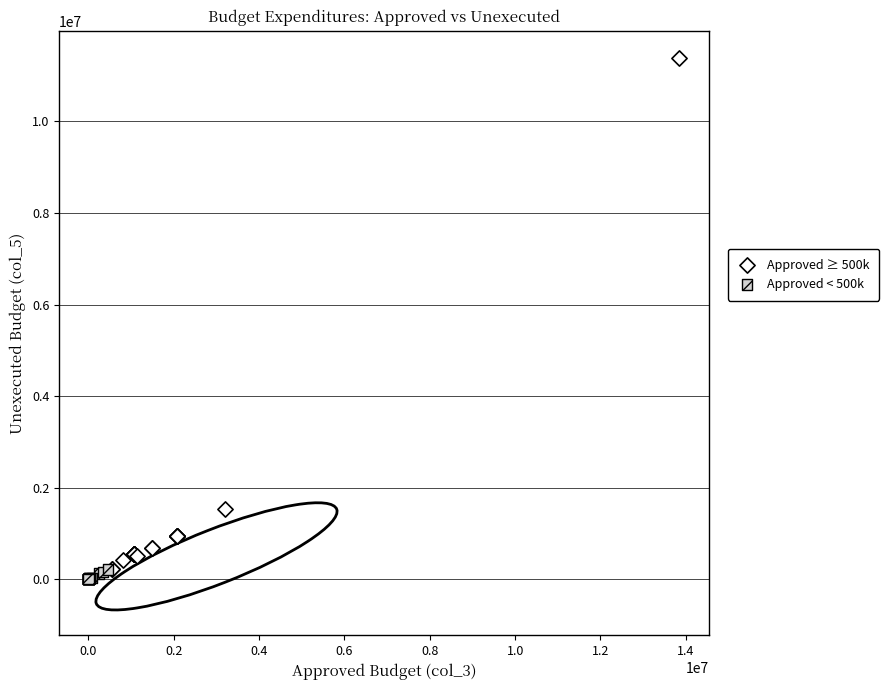

Which series reaches the maximum Y coordinate?

Approved ≥ 500k